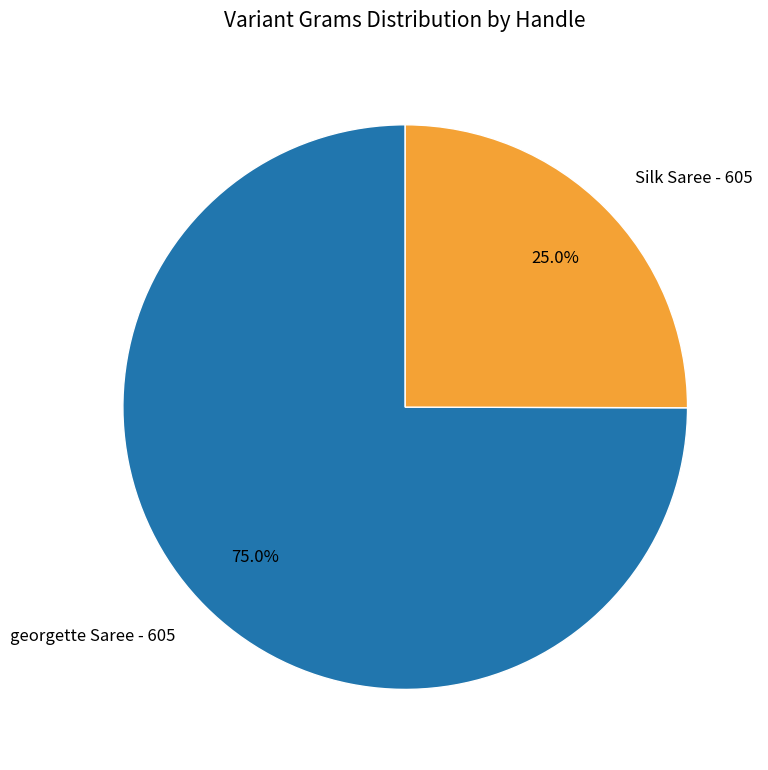

The georgette Saree - 605 slice represents 64% of the pie. True or false?

False